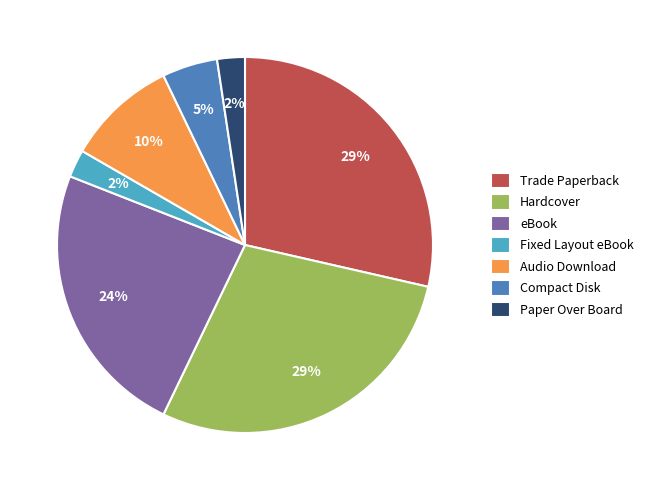

Does Trade Paperback account for over 50% of the chart?

No